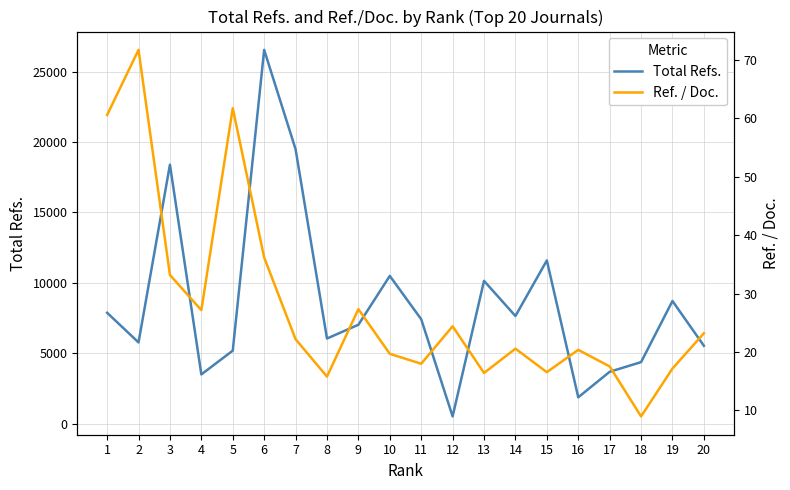

The value of Ref. / Doc. at 10 is 19.7. True or false?

True